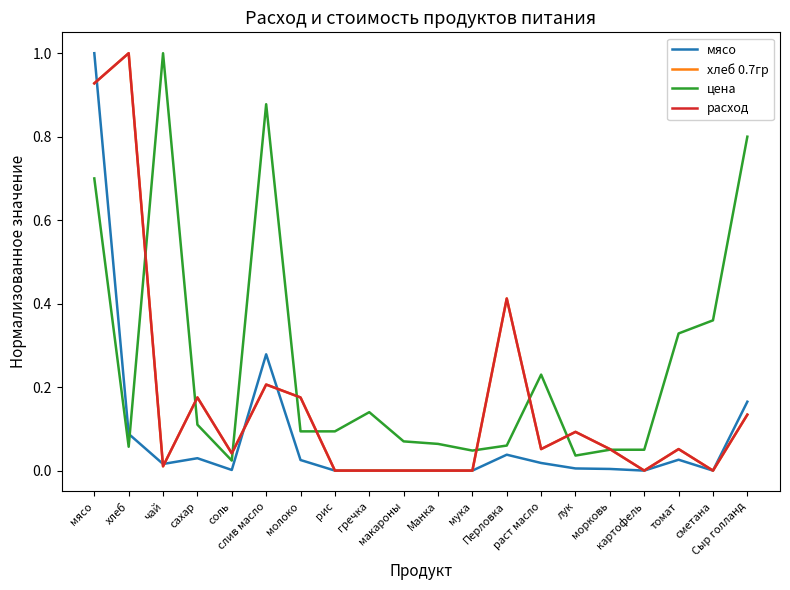

Is this an area chart (filled region under the line)?

No